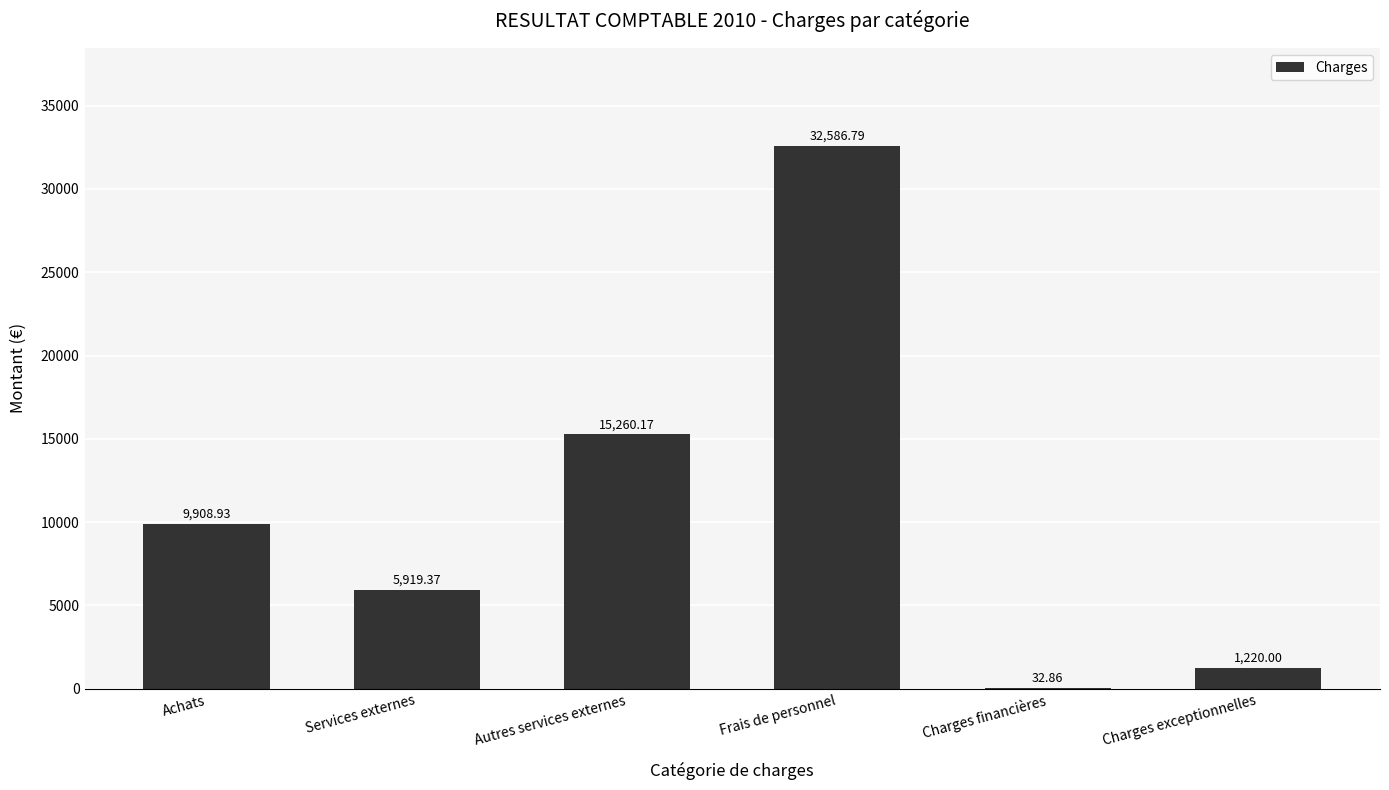

Which label corresponds to the largest value in the chart?

Frais de personnel